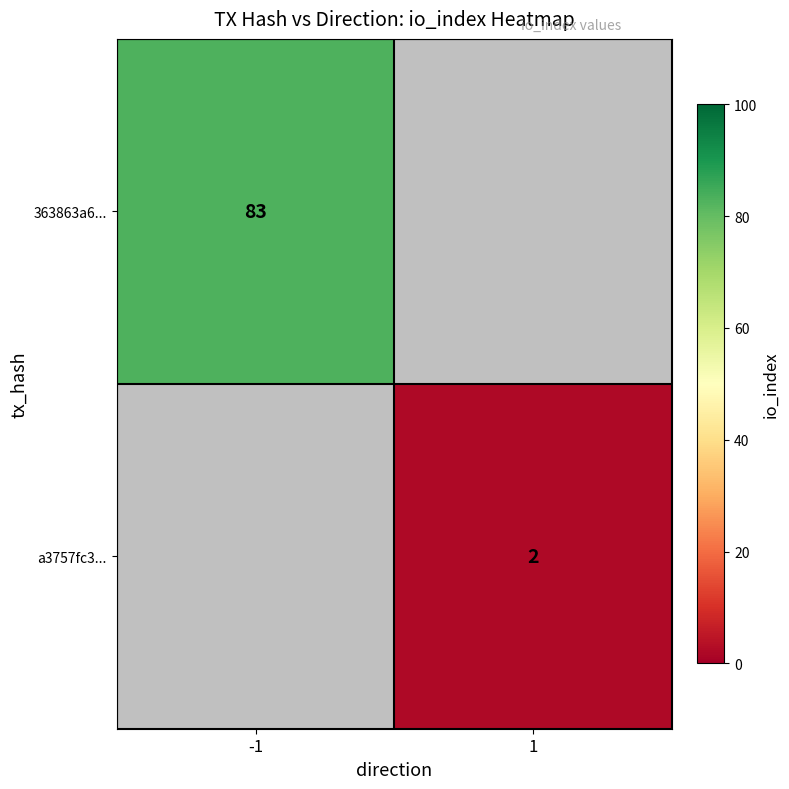

What is the maximum value shown in the chart?

83.0